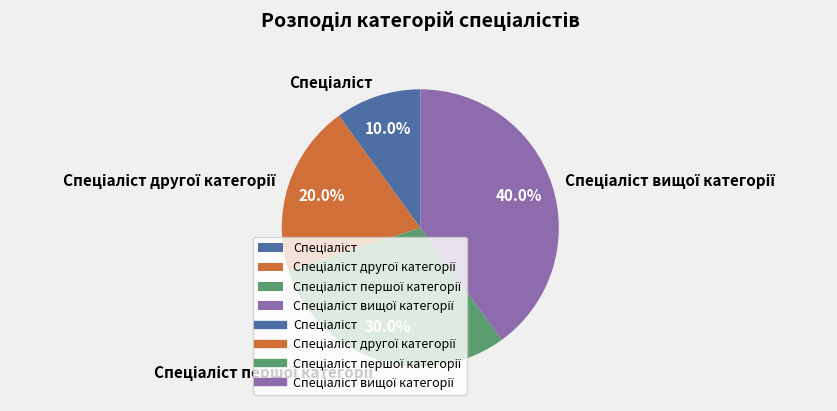

How many segments does this pie chart have?

4